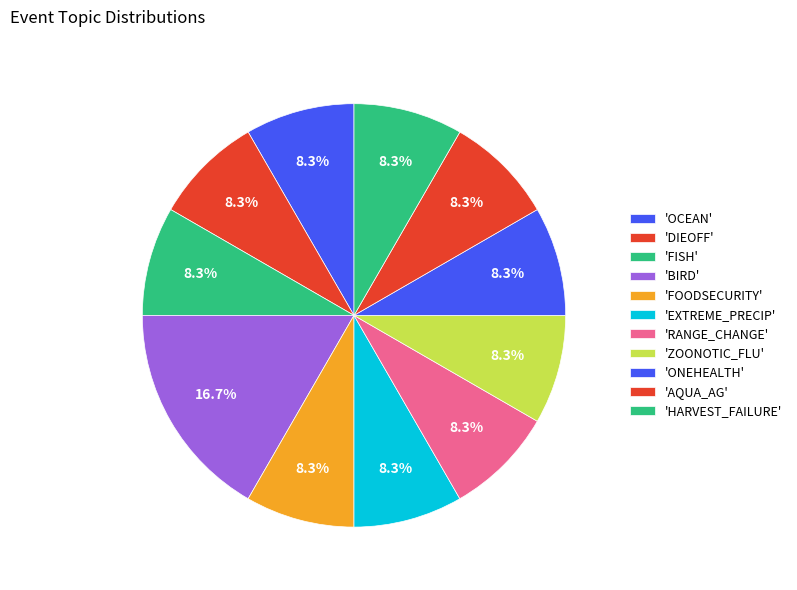

Does any single category account for the majority?

No